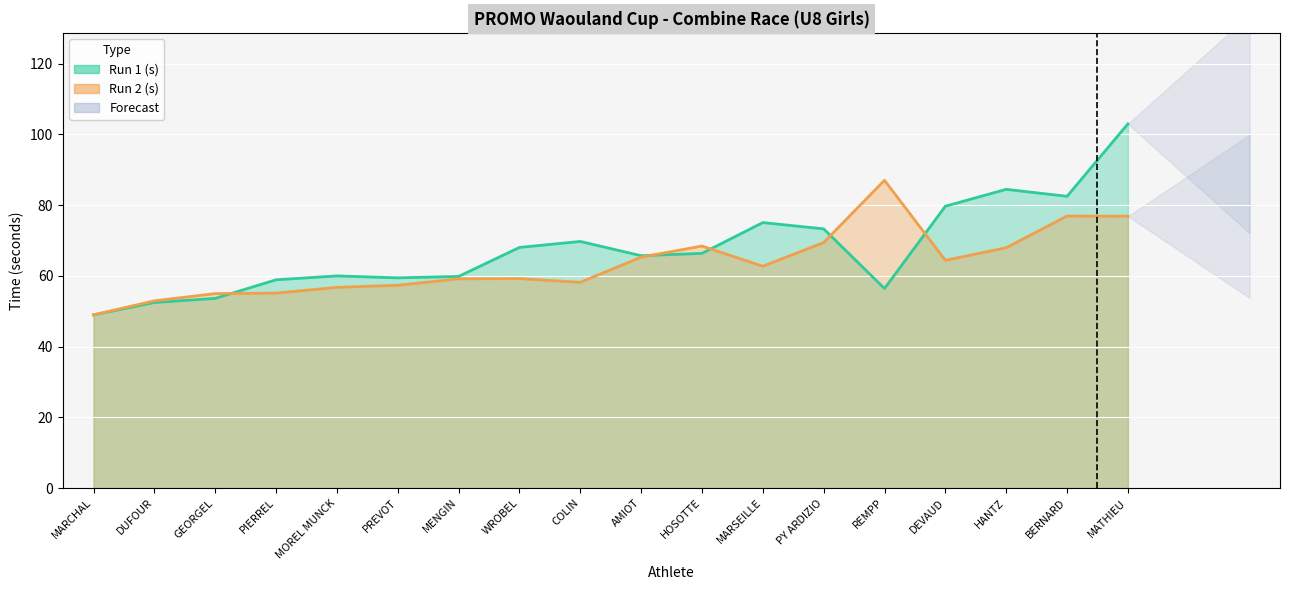

The Run 2 (s) series shows 55.1 at PIERREL. True or false?

True